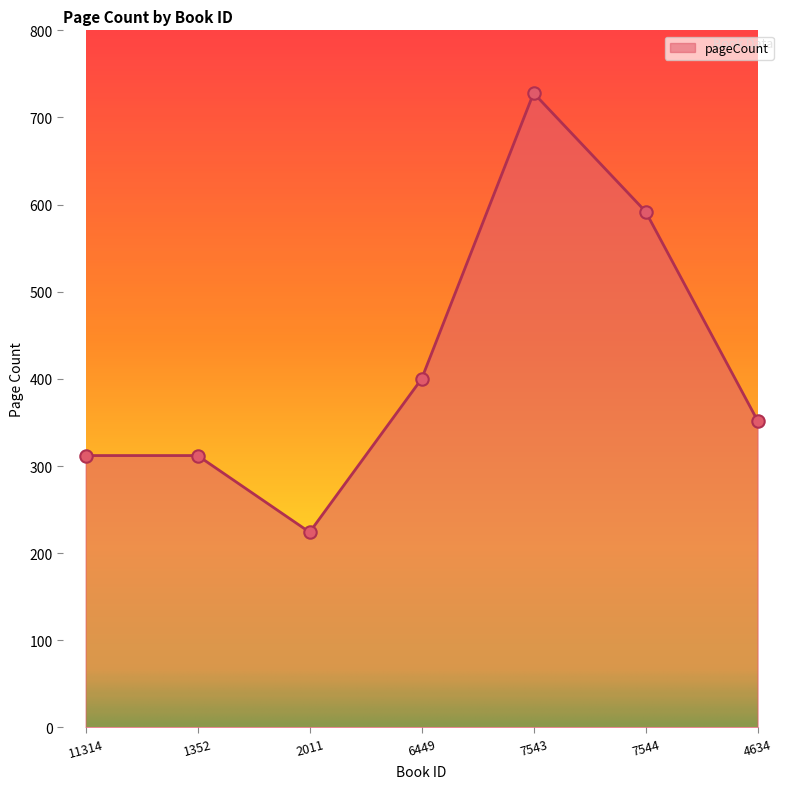

What is the change in value from 1352 to 7543?

+416